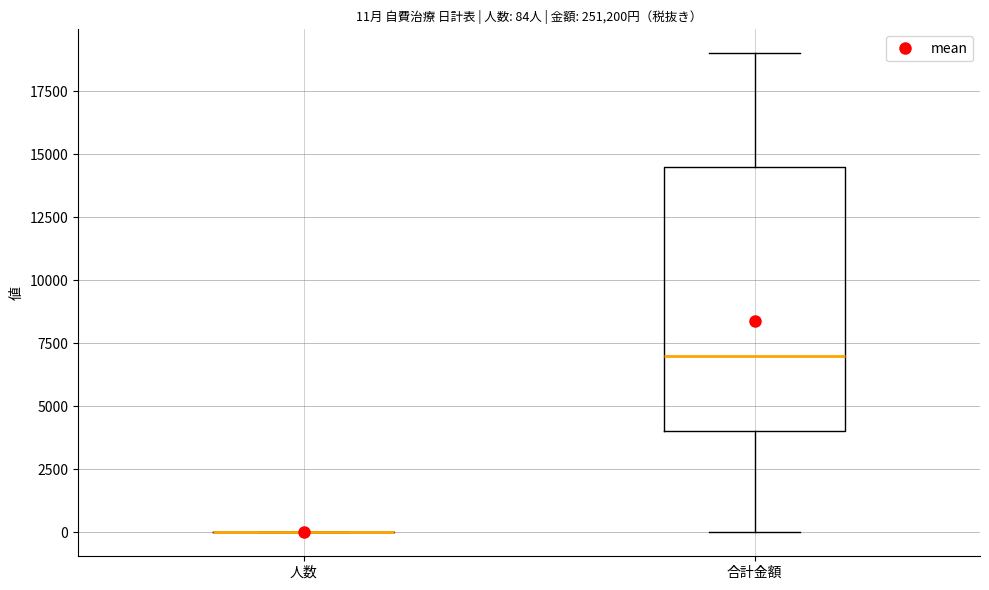

Which box is the tallest, from its lower edge to its upper edge?

合計金額